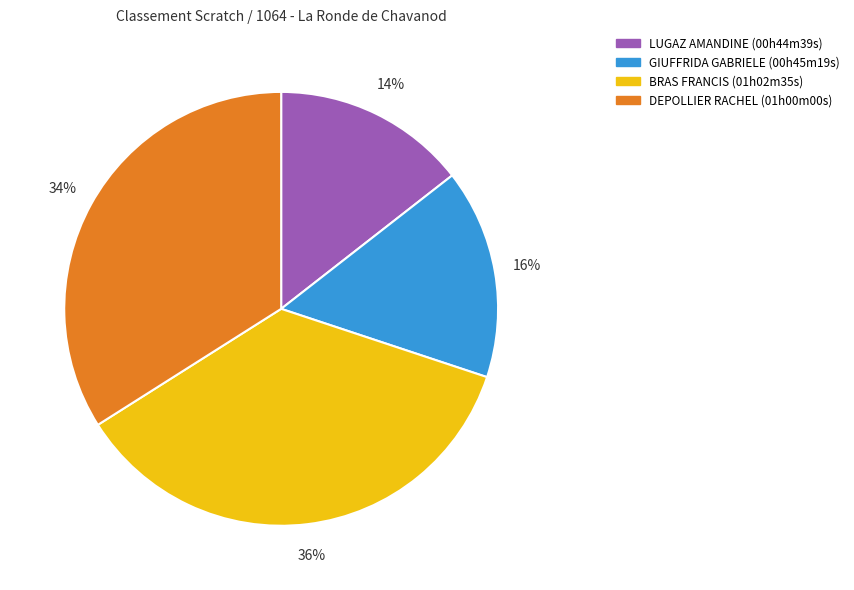

Between BRAS FRANCIS (01h02m35s) and DEPOLLIER RACHEL (01h00m00s), which is larger?

BRAS FRANCIS (01h02m35s)